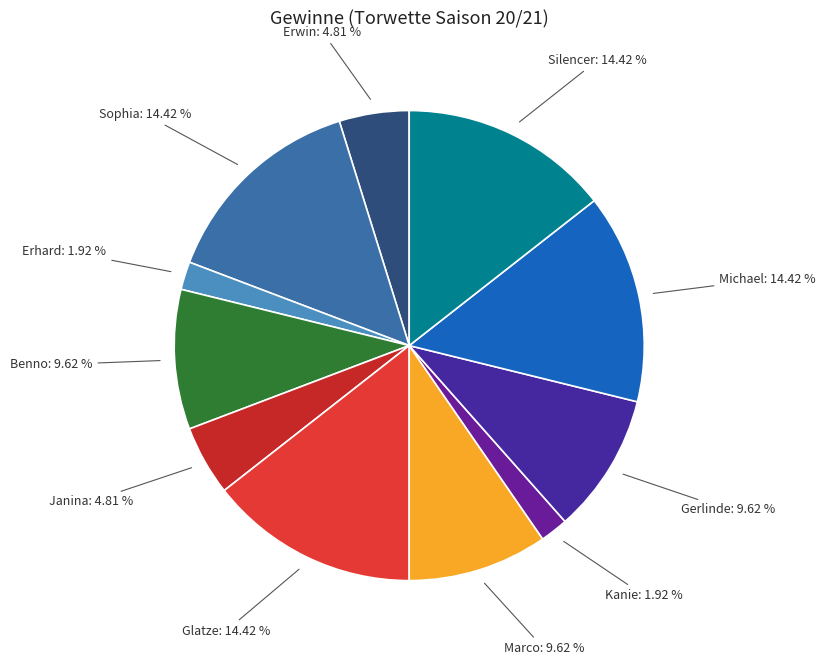

Is there any slice that represents more than half of the pie?

No